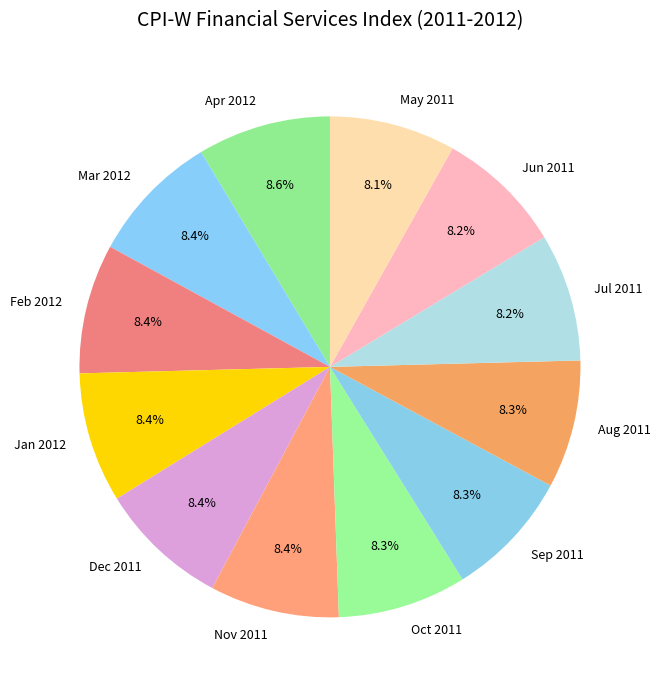

How many slices are in this pie chart?

12